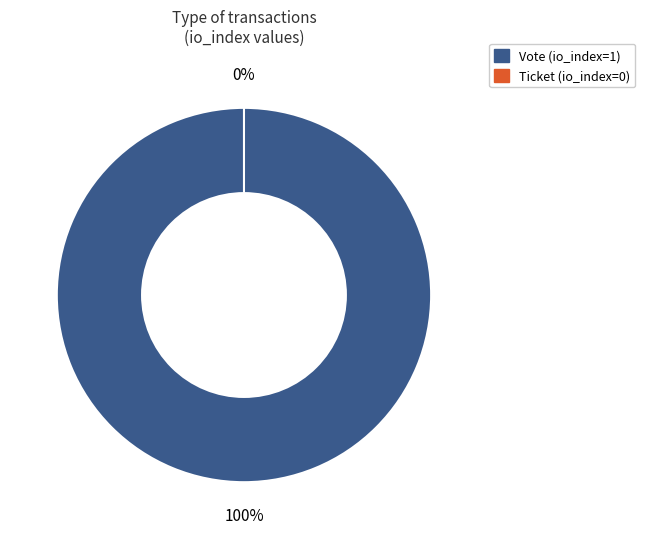

To the nearest percent, what is the combined percentage of Ticket and Vote?

100%